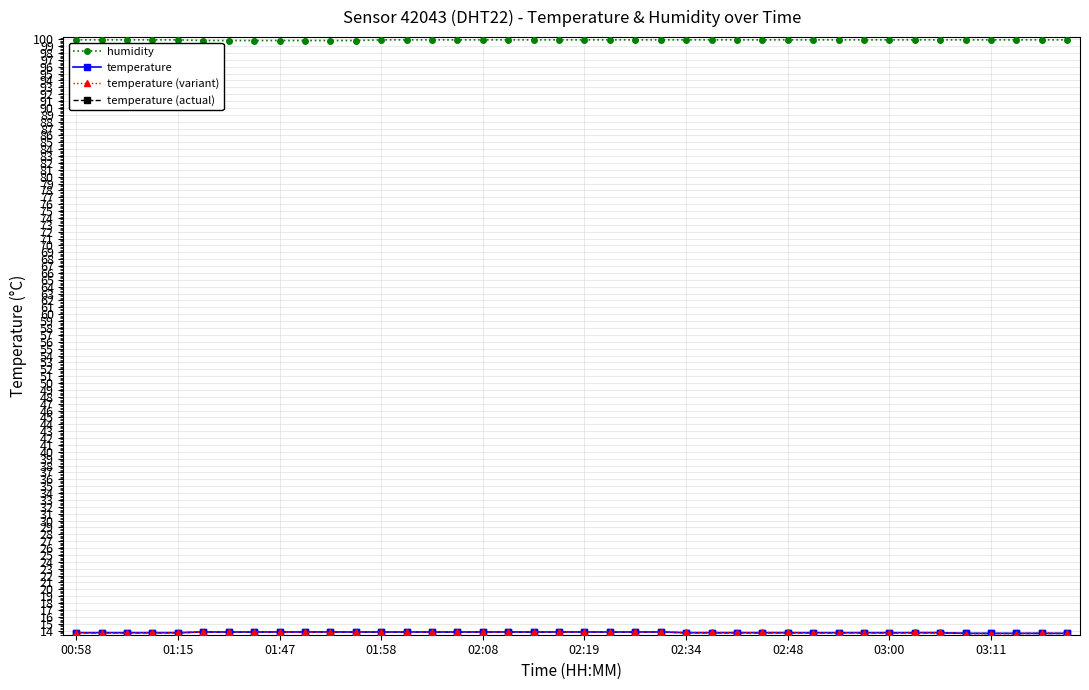

At how many categories does at least one series exceed 85?

40